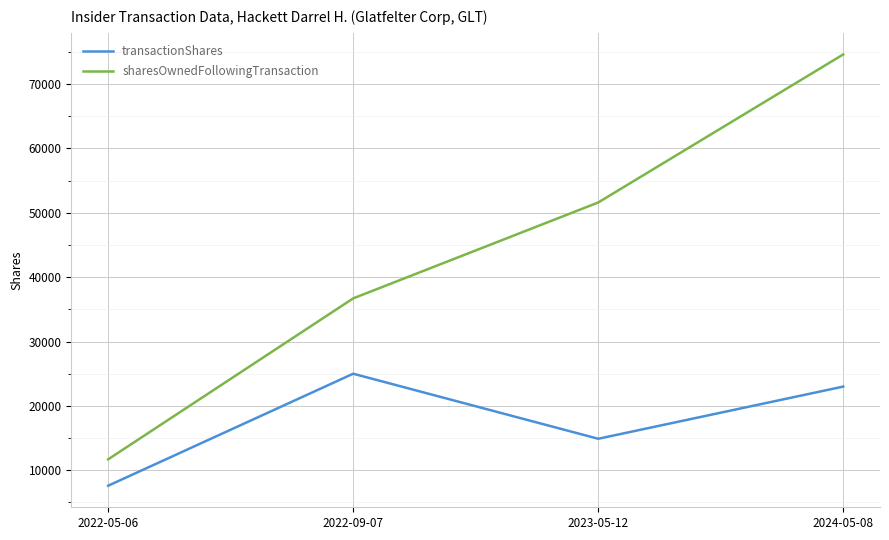

True or false: transactionShares has more than 0 interior local peaks.

True